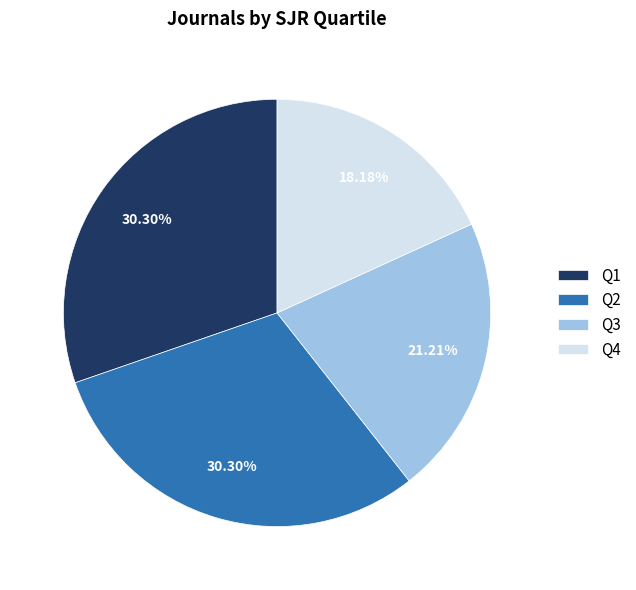

Combined, do Q3 and Q1 account for over 50%?

Yes